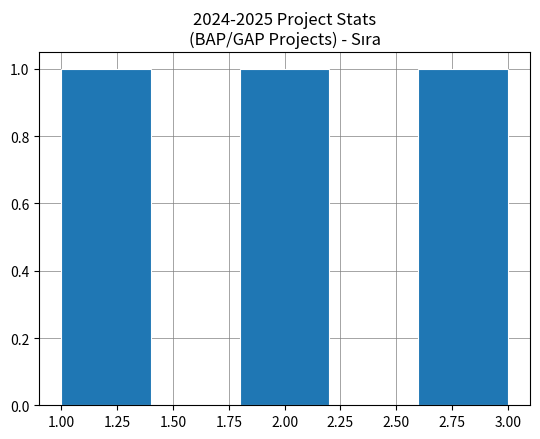

How tall is the bar that spans 2.6 to 3.0 on the x-axis? The values are not printed on the chart, so give them approximately, as read against the axis.

1